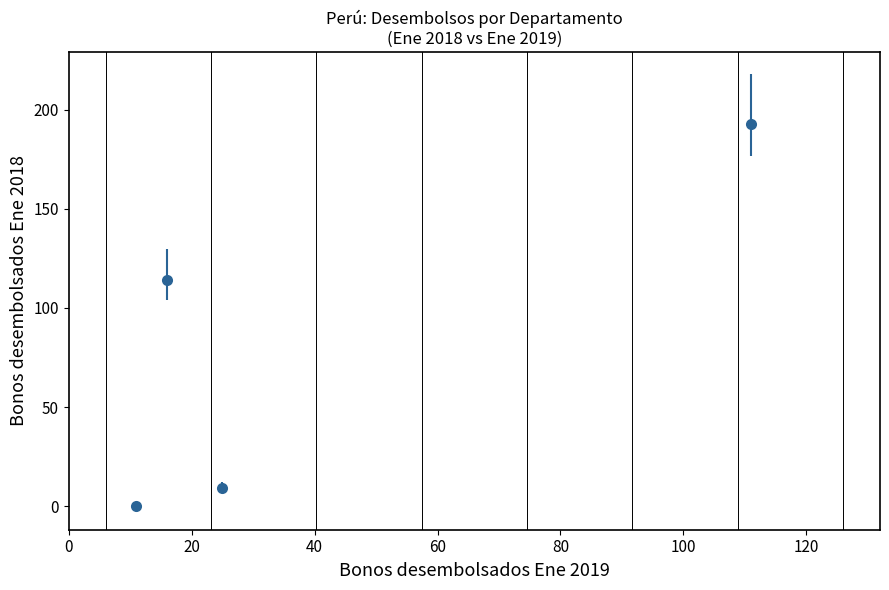

How many interior local peaks (higher than both neighbors) does the data have?

1